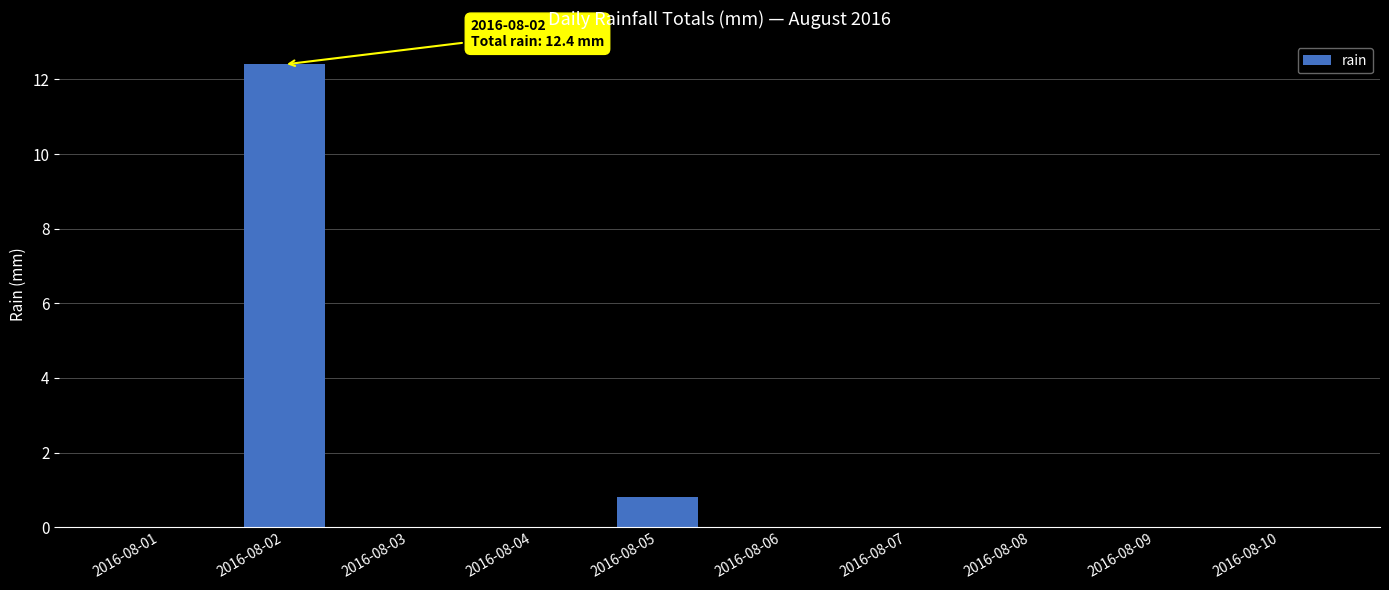

Where is the data nearest to the value 6?

2016-08-05